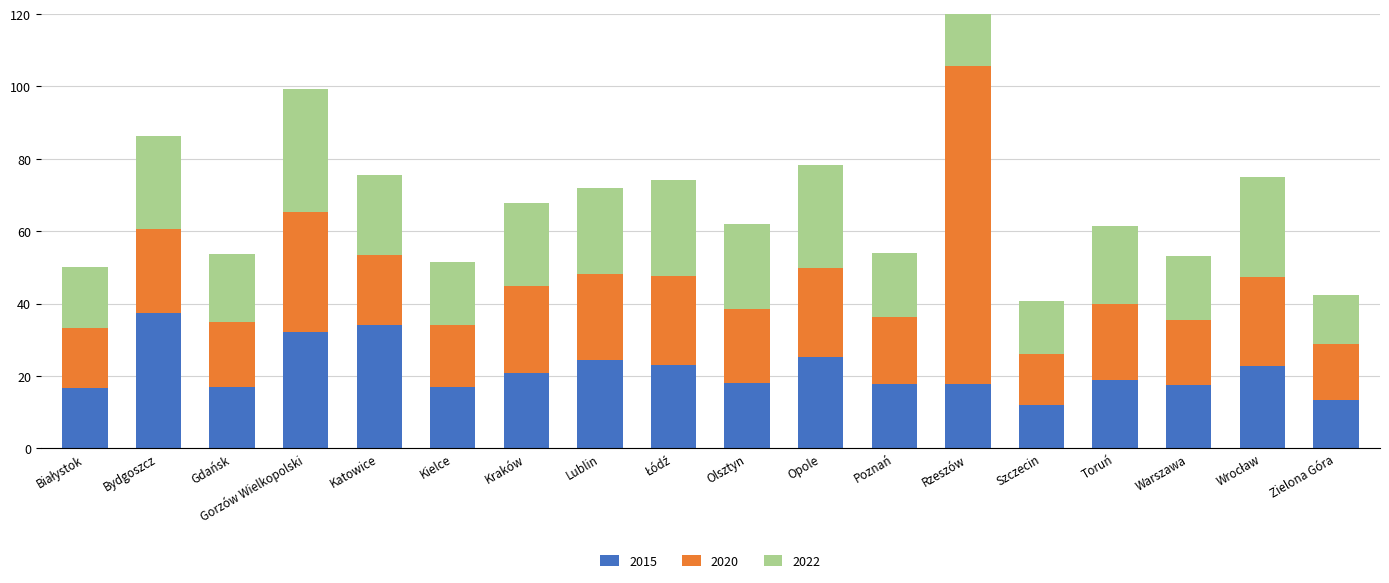

What is the approximate value of 2015 at Warszawa?

17.4